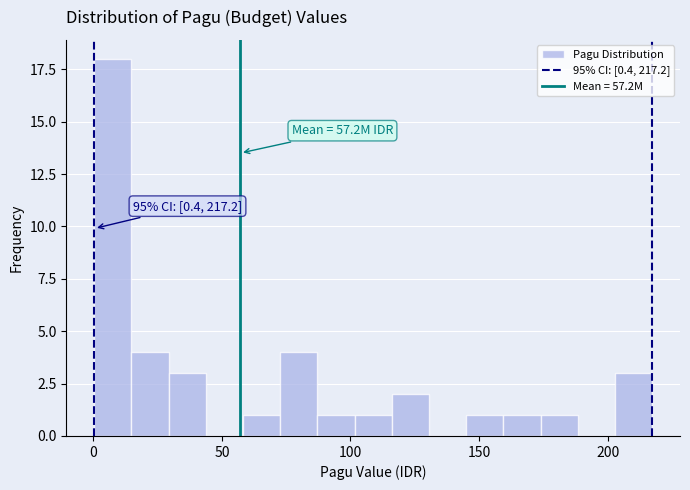

Around what value on the x-axis is the tallest bar? Give the approximate position of its centre, as read against the axis.

10